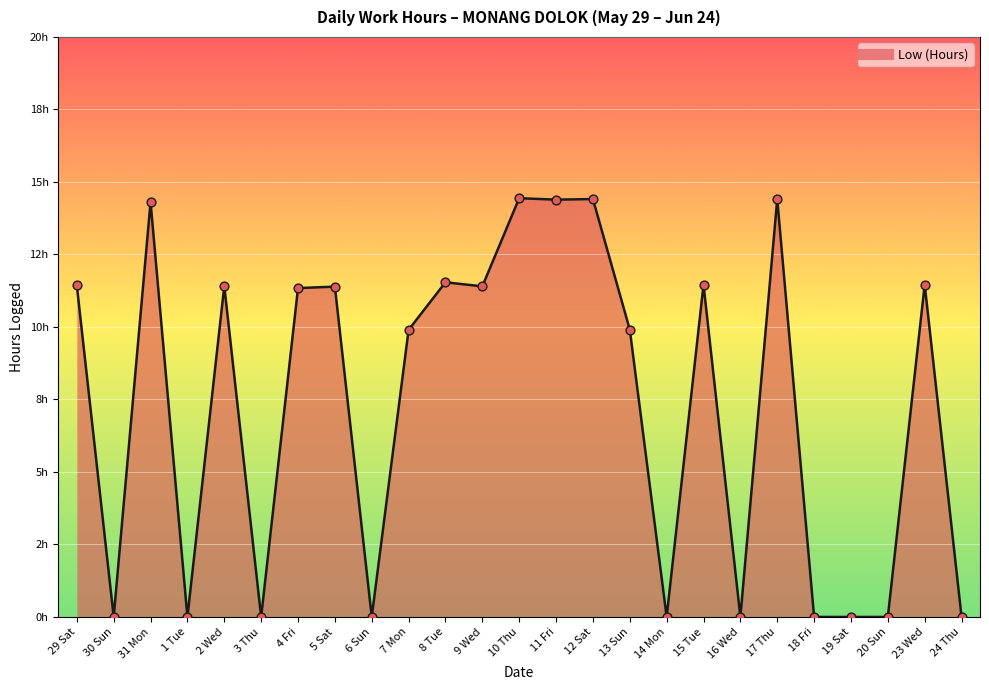

What is the ratio of the value at 17 Thu to the value at 9 Wed?

1.3